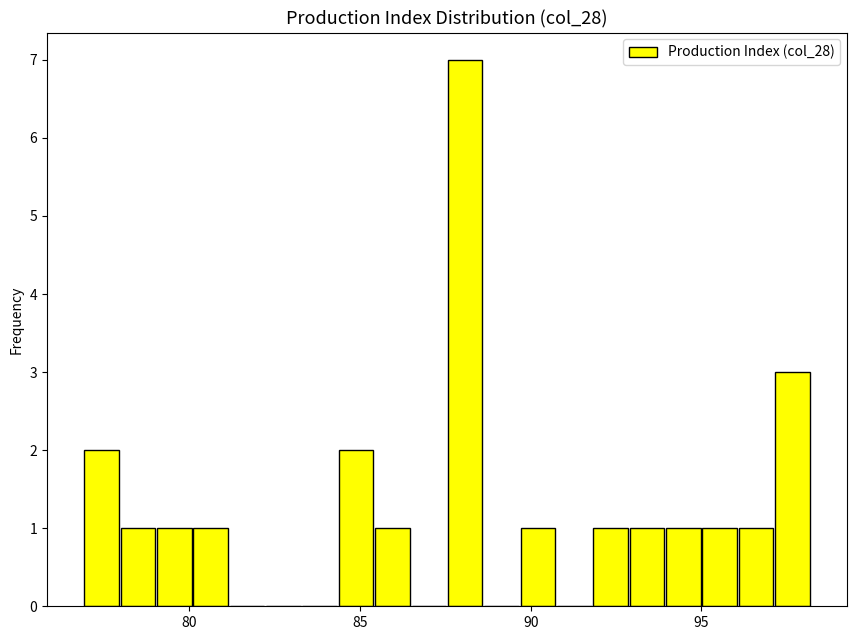

Read against the x-axis, roughly where is the centre of the tallest bar?

88.0